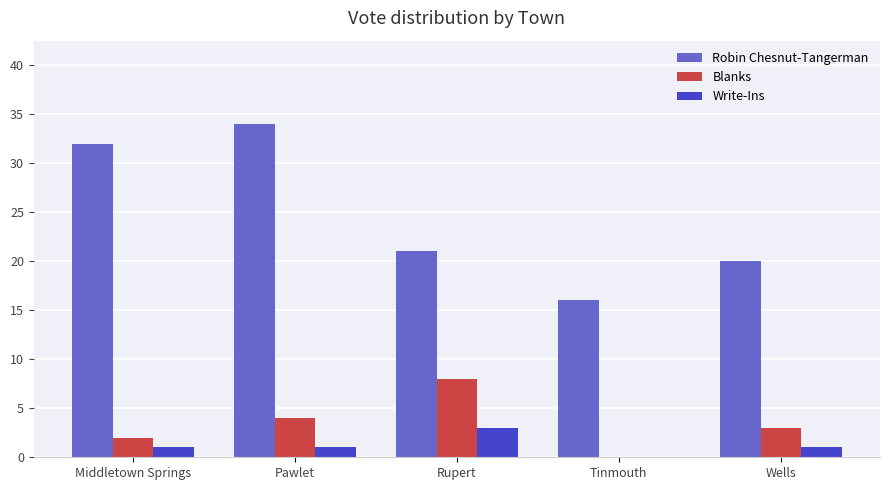

What is the highest value of the Write-Ins series?

3